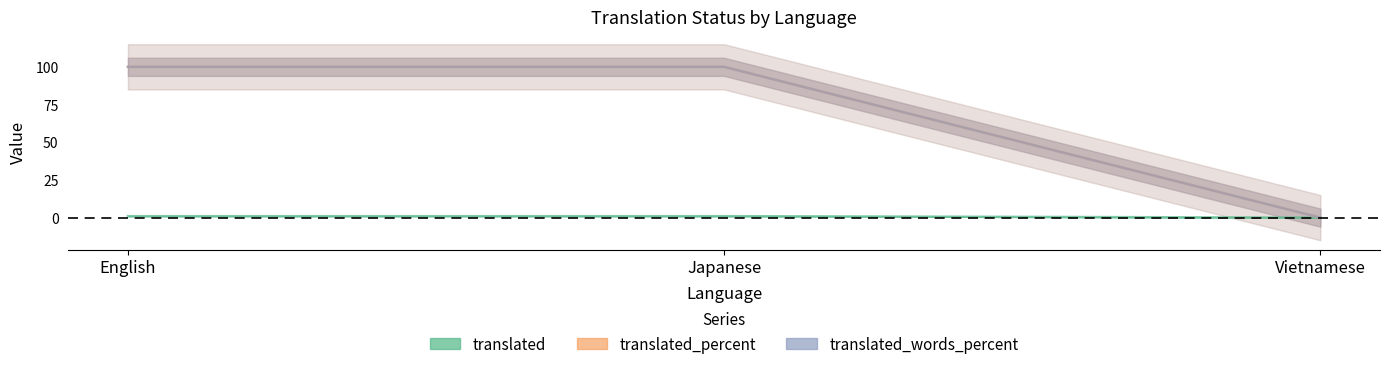

What is the value of the translated point at the 2nd from the left?

1